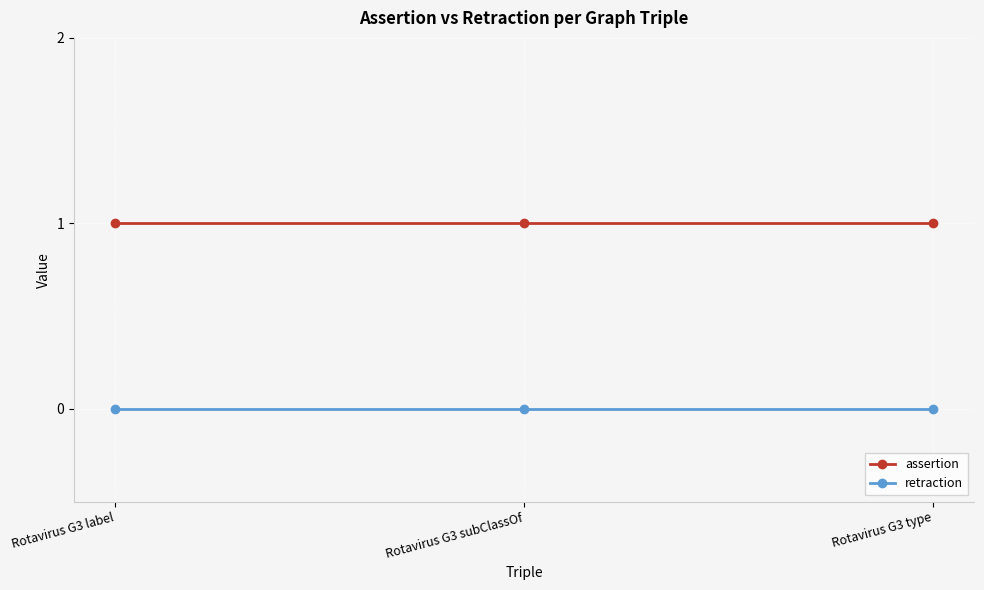

Count the number of data series in this chart.

2